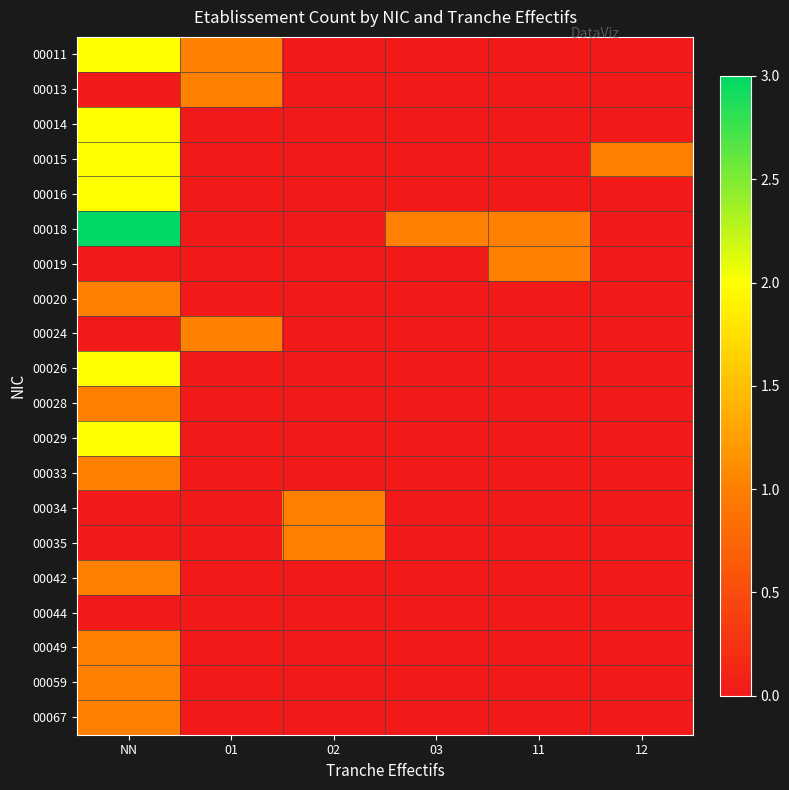

Rank the series at 01 from highest to lowest value.

00011, 00013, 00024, 00014, 00015, 00016, 00018, 00019, 00020, 00026, 00028, 00029, 00033, 00034, 00035, 00042, 00044, 00049, 00059, 00067